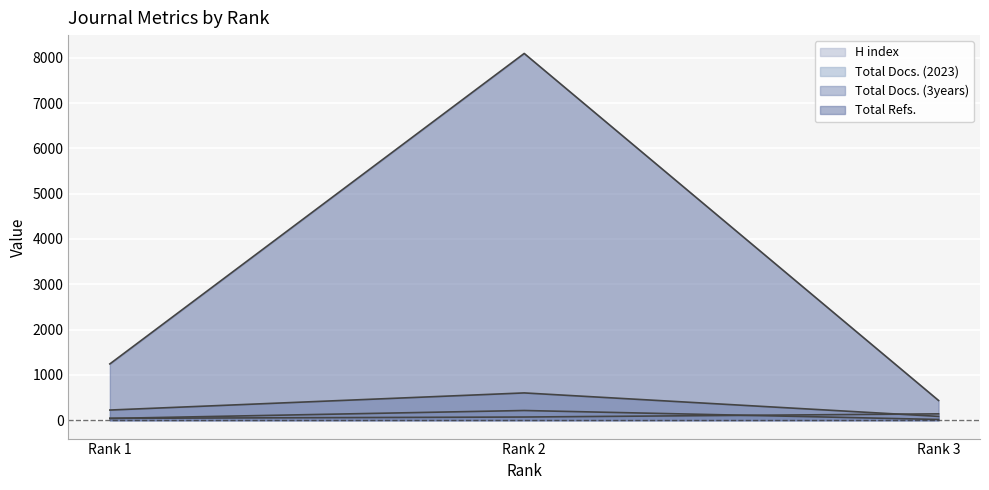

What is the sum of all H index values?

254